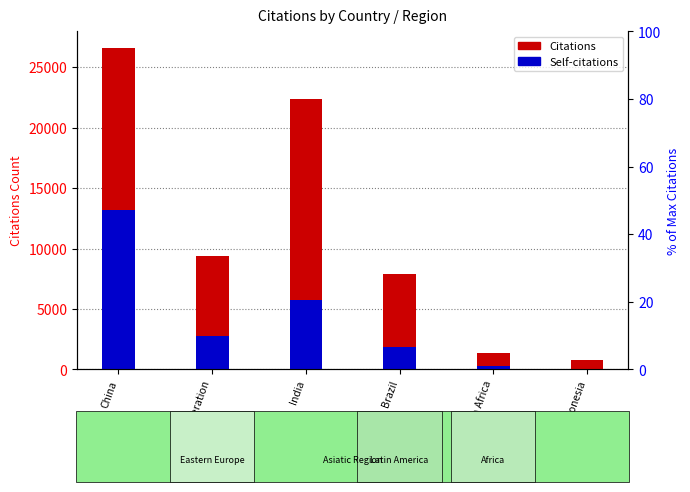

What value does the Self-citations series have at India?

5724